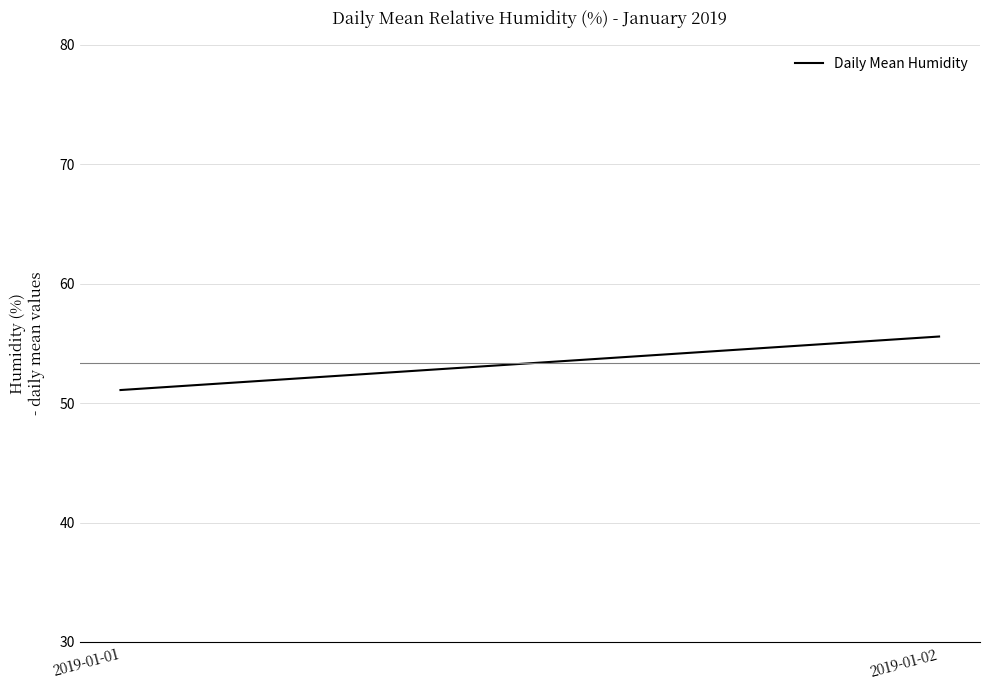

What is the maximum value shown in the chart?

55.6